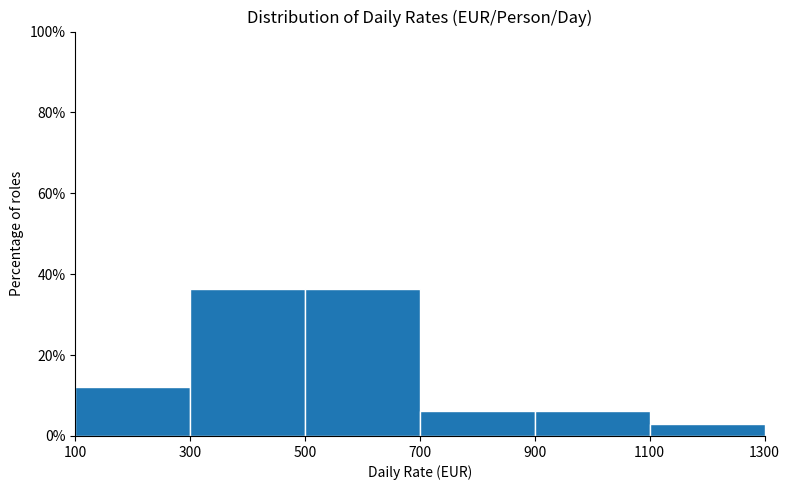

Reading left to right, transcribe this chart: for each bar, give the range it covers on the x-axis and its height. The values are not printed on the chart, so give them approximately, as read against the axis.

100 to 300: 12
300 to 500: 36
500 to 700: 36
700 to 900: 6
900 to 1100: 6
1100 to 1300: 4